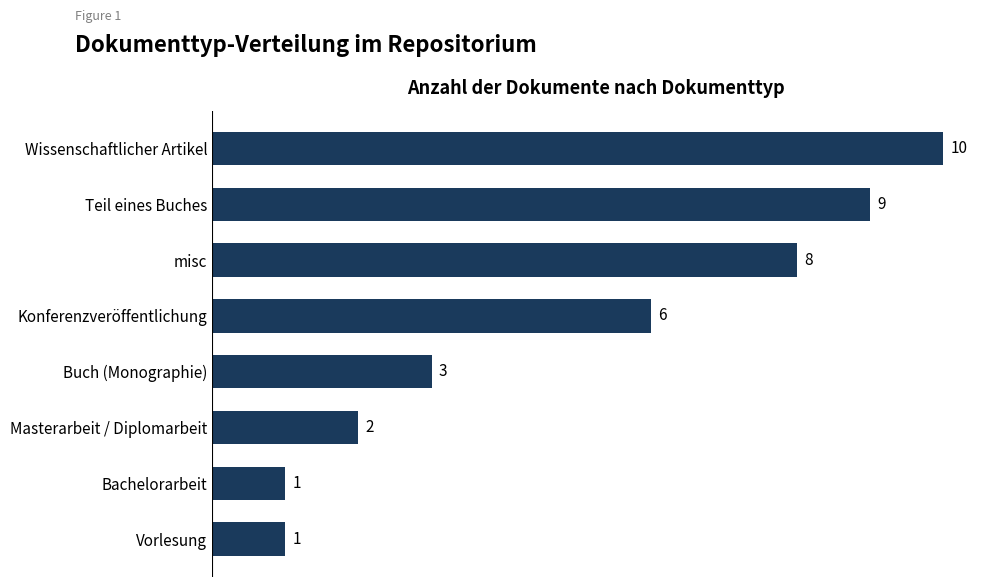

How many series are shown in this chart?

1